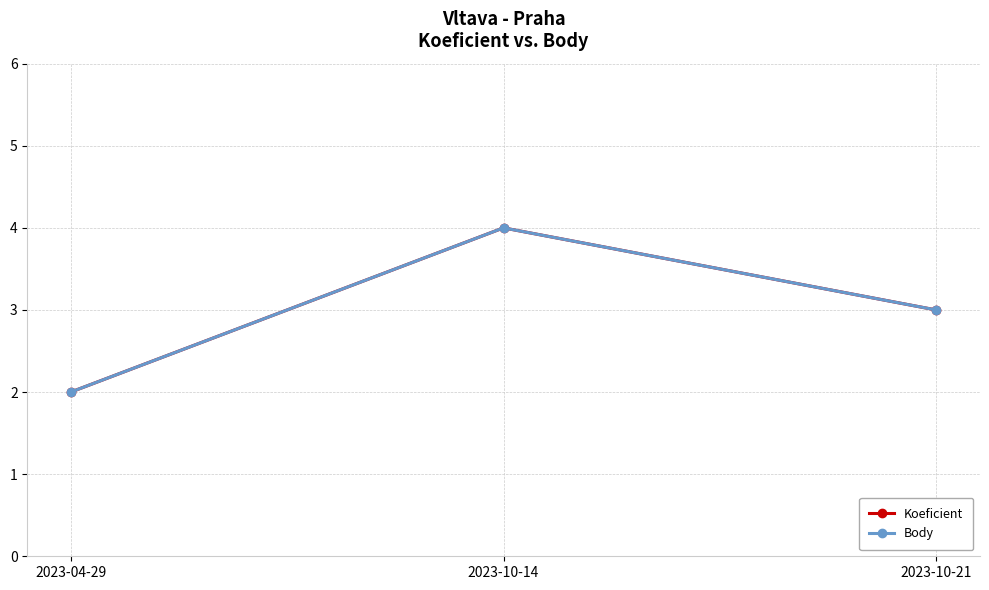

What position from the left is 2023-04-29?

1